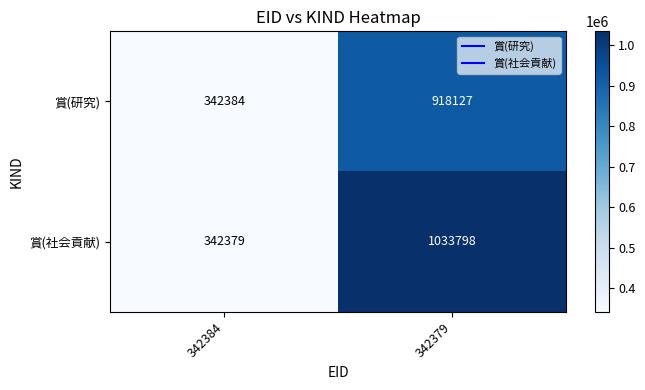

Reading left to right, transcribe all the data shown in this chart.

賞(研究): 342384=342384	342379=918127
賞(社会貢献): 342384=342379	342379=1033798